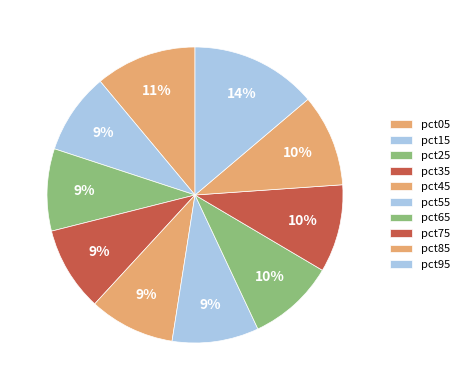

How many segments does this pie chart have?

10